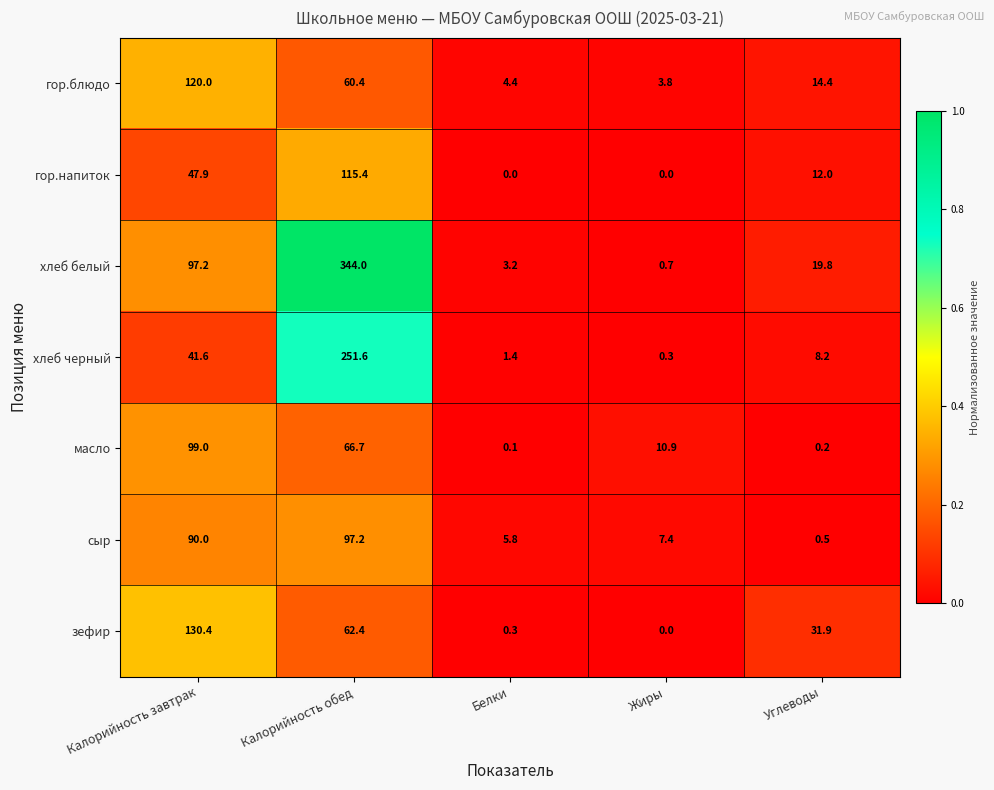

What is the difference between the maximum and minimum values in the хлеб белый series?

343.3